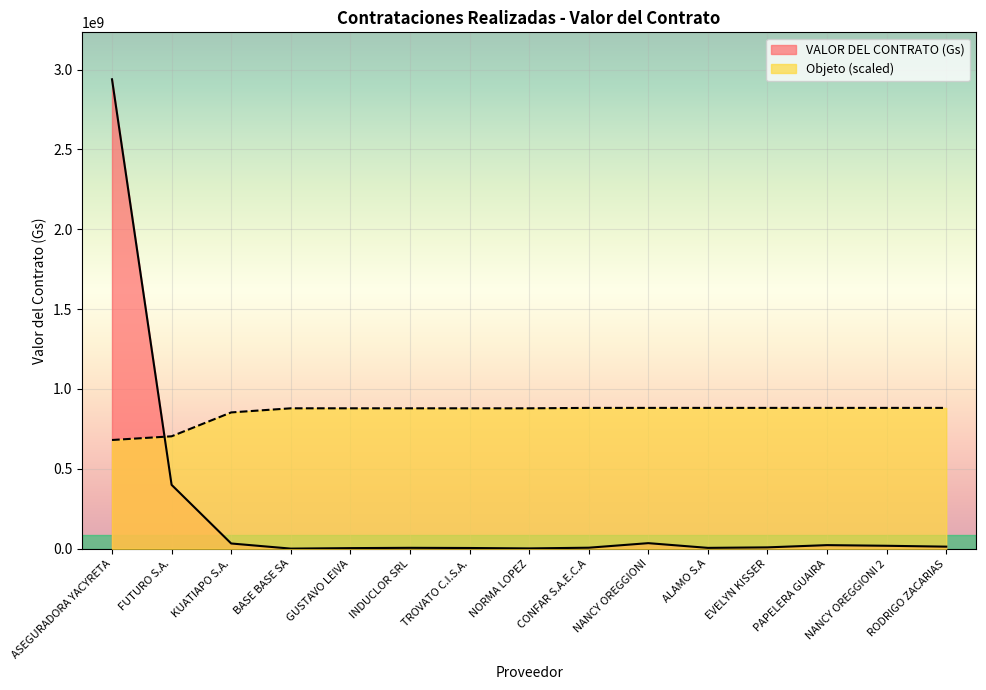

Rank the series at KUATIAPO S.A. from lowest to highest value.

VALOR DEL CONTRATO (Gs), Objeto (scaled)